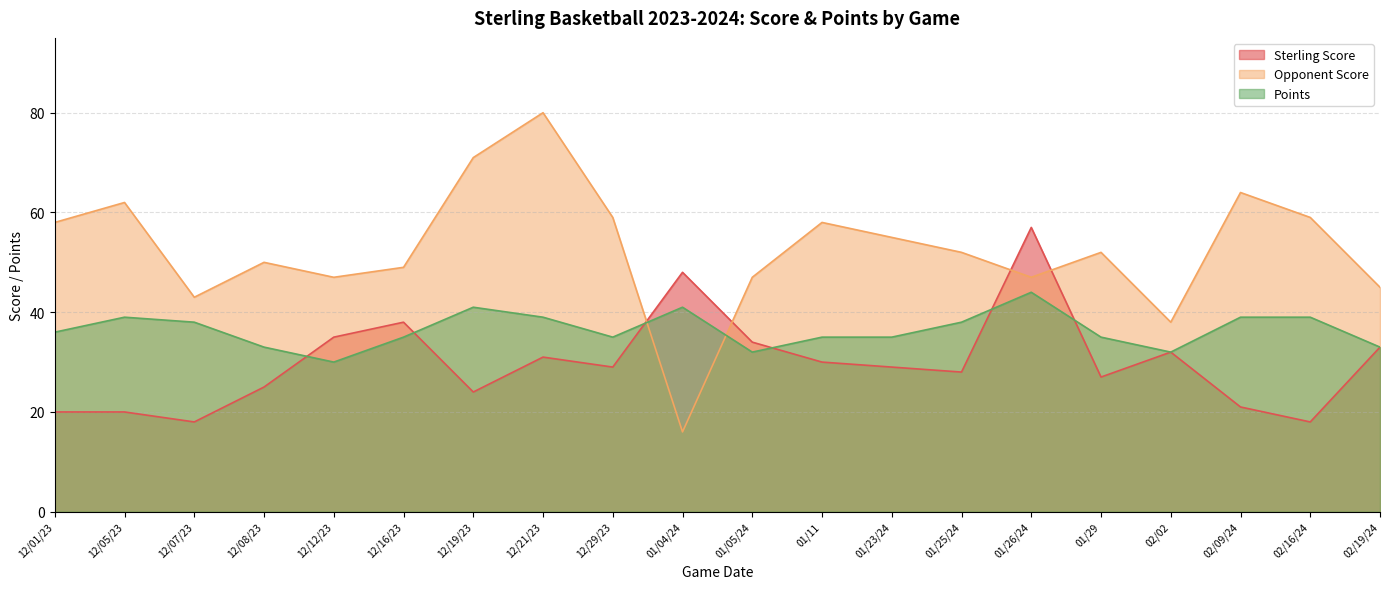

Rank the series at 01/04/24 from highest to lowest value.

Sterling Score, Points, Opponent Score